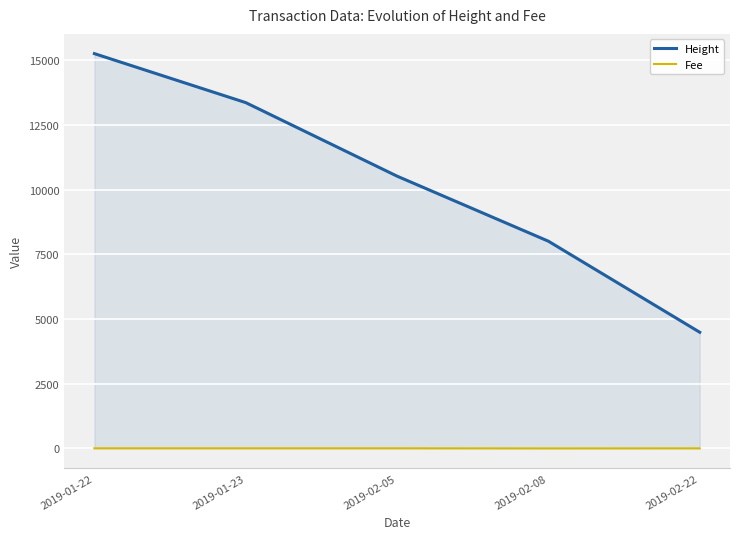

Which series has the largest range (max minus min)?

Height